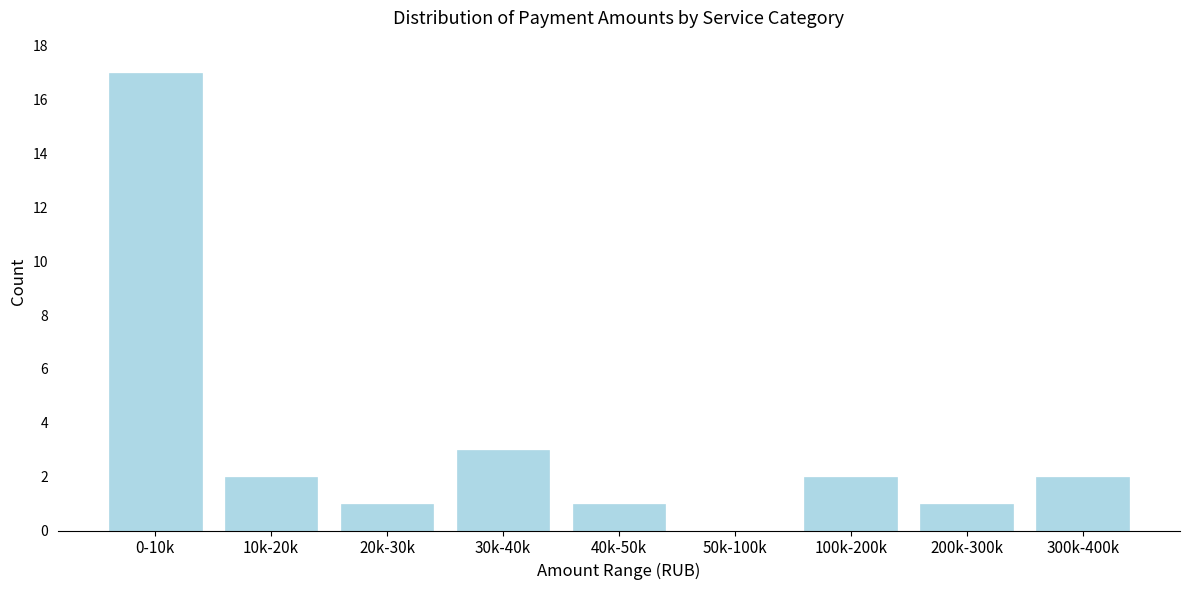

Reading left to right, what are all the values shown in this chart?

0-10k=17	10k-20k=2	20k-30k=1	30k-40k=3	40k-50k=1	50k-100k=0	100k-200k=2	200k-300k=1	300k-400k=2